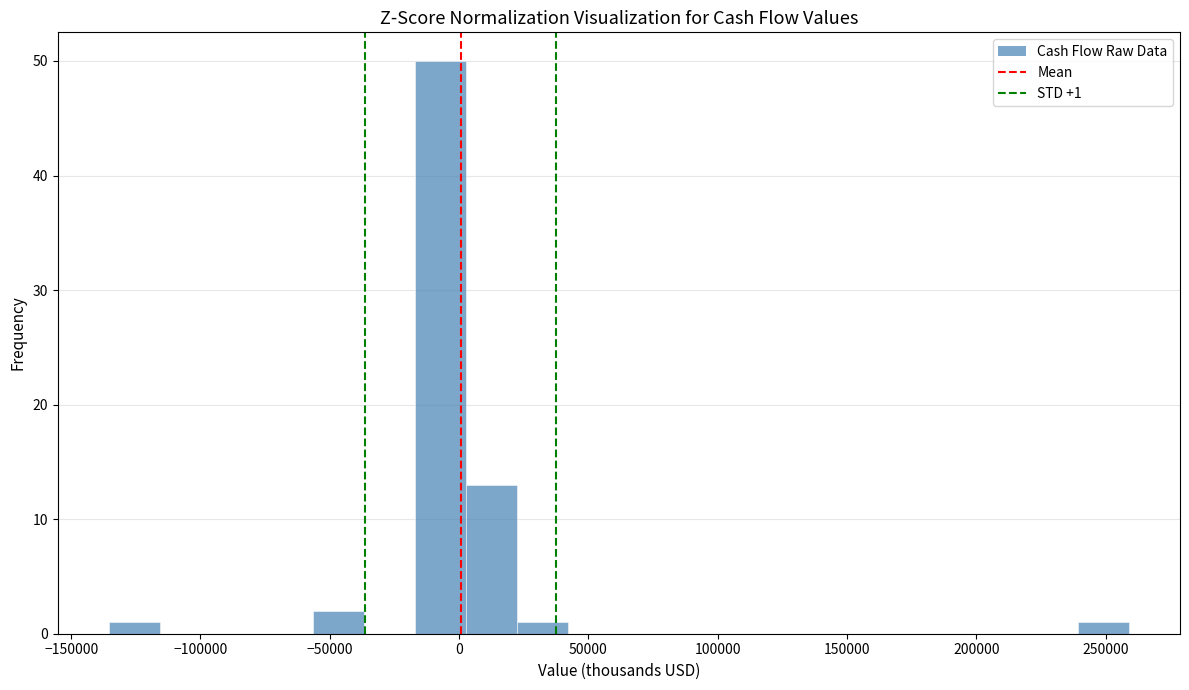

Read against the x-axis, roughly where is the centre of the tallest bar?

-5000